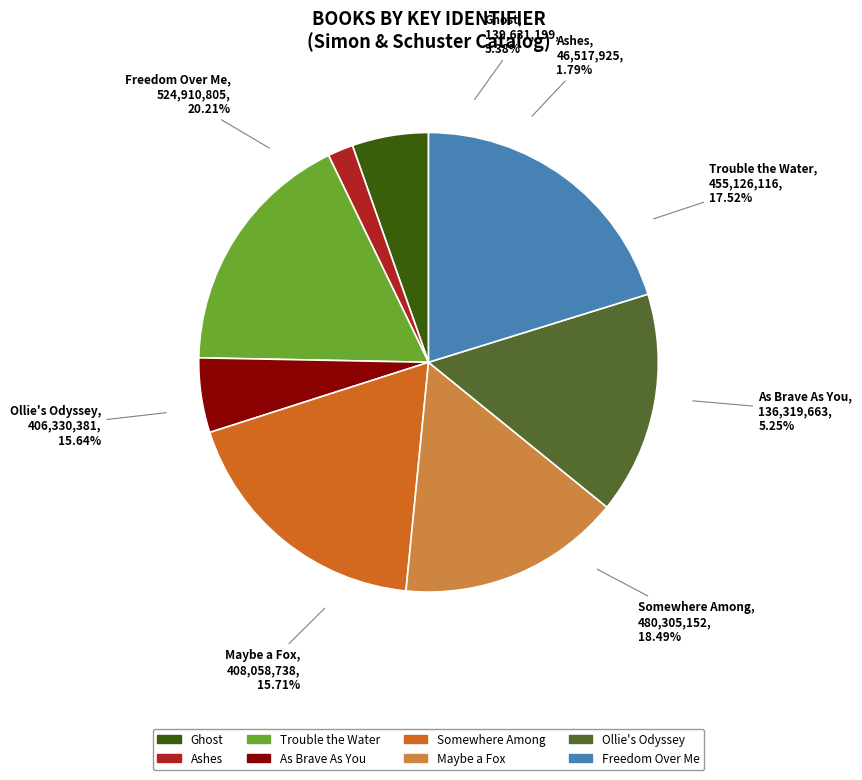

How many slices are in this pie chart?

8